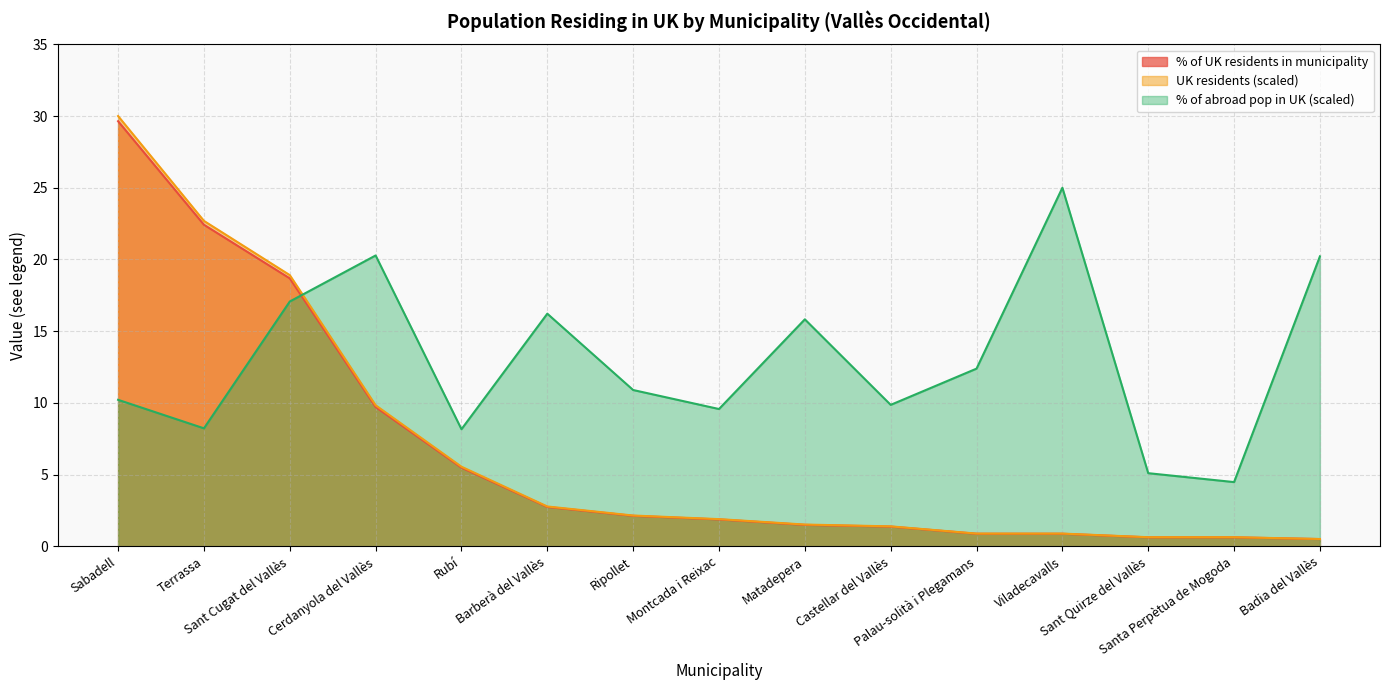

After their last crossing, which series has the higher values: UK residents or % of abroad pop in UK?

% of abroad pop in UK